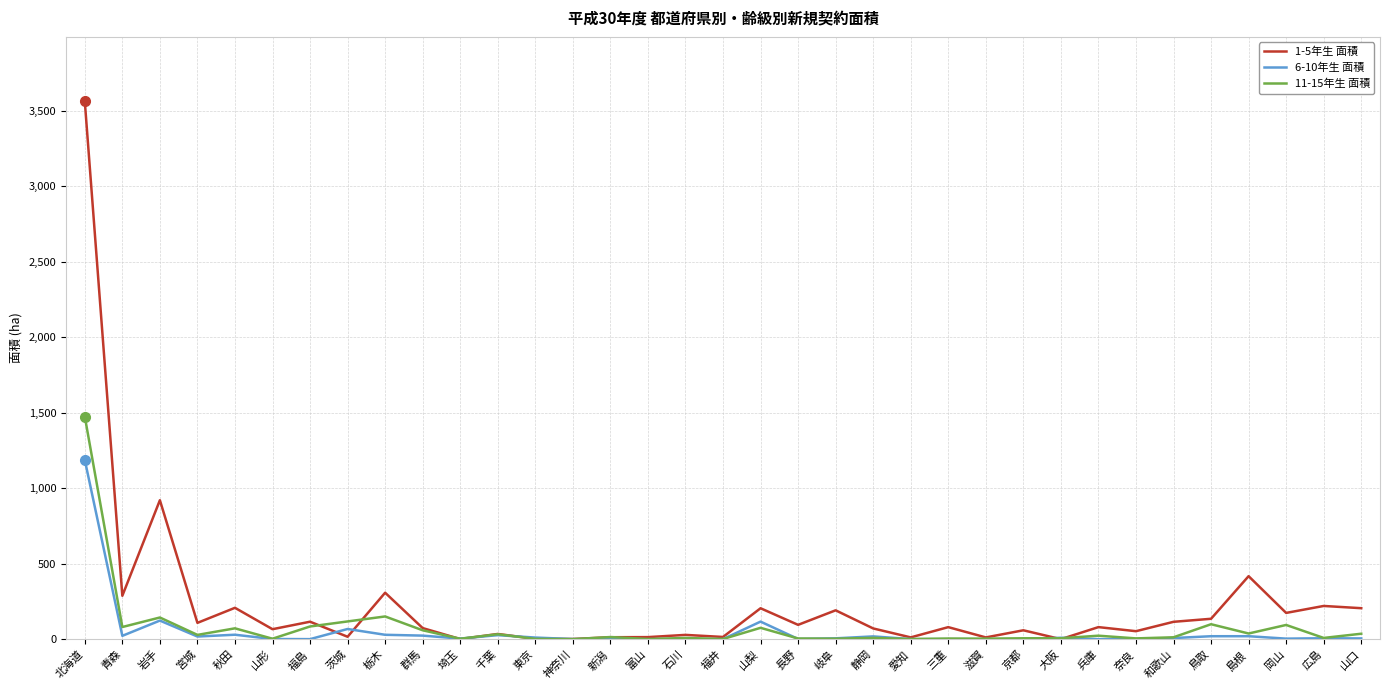

Which series has the largest total across all categories?

1-5年生 面積